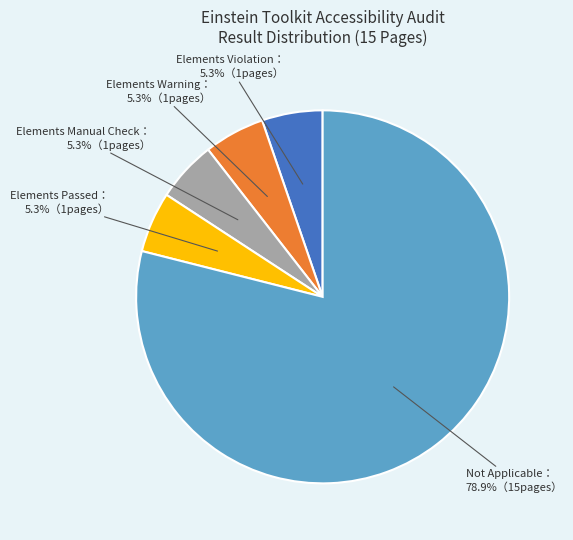

Does any single category account for the majority?

Yes